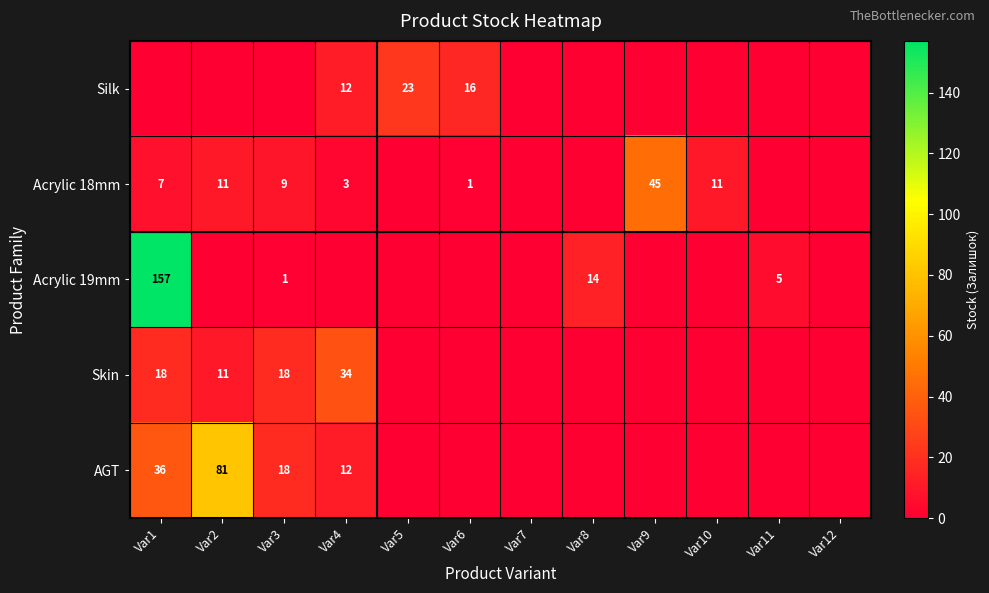

How many categories are shown in the chart?

12